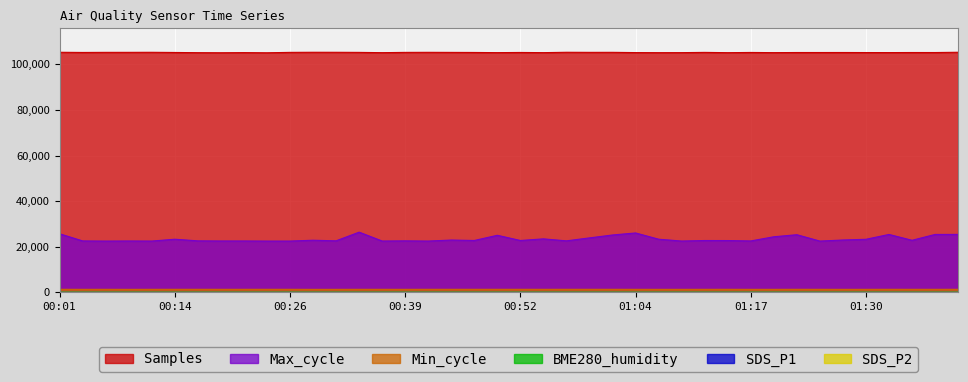

True or false: Samples and Max_cycle intersect in this chart.

False